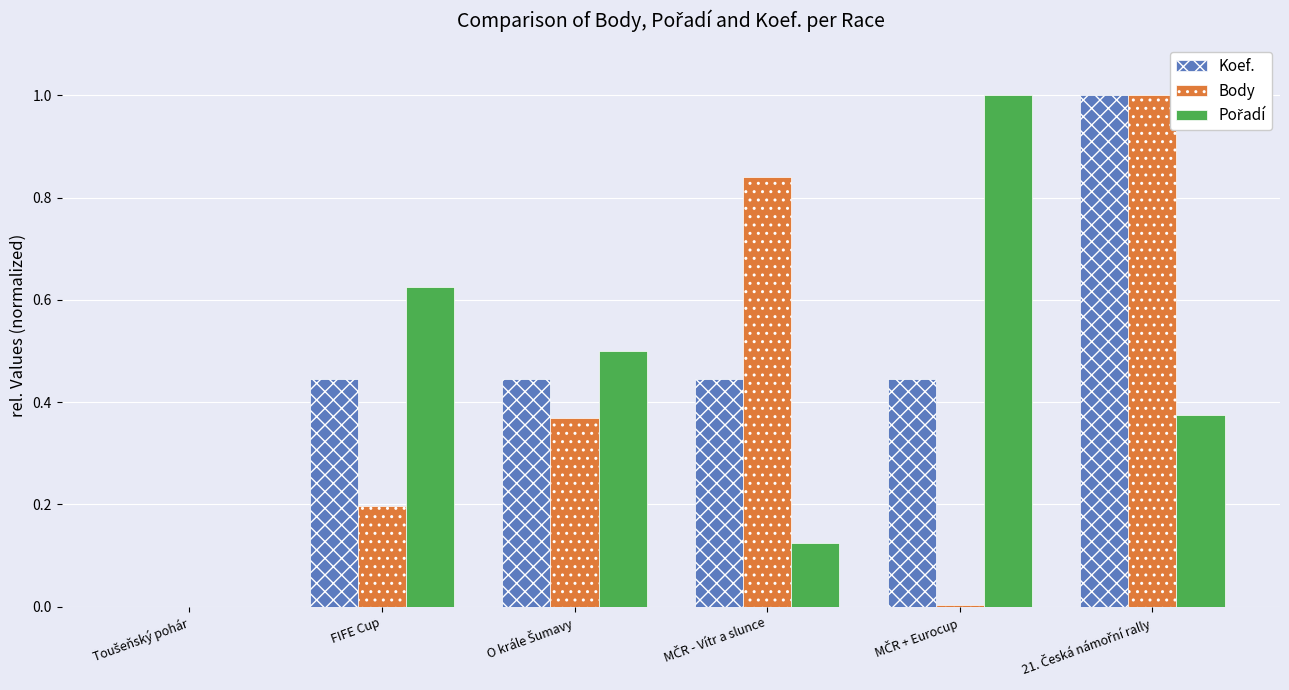

What is the greatest value displayed?

1.0